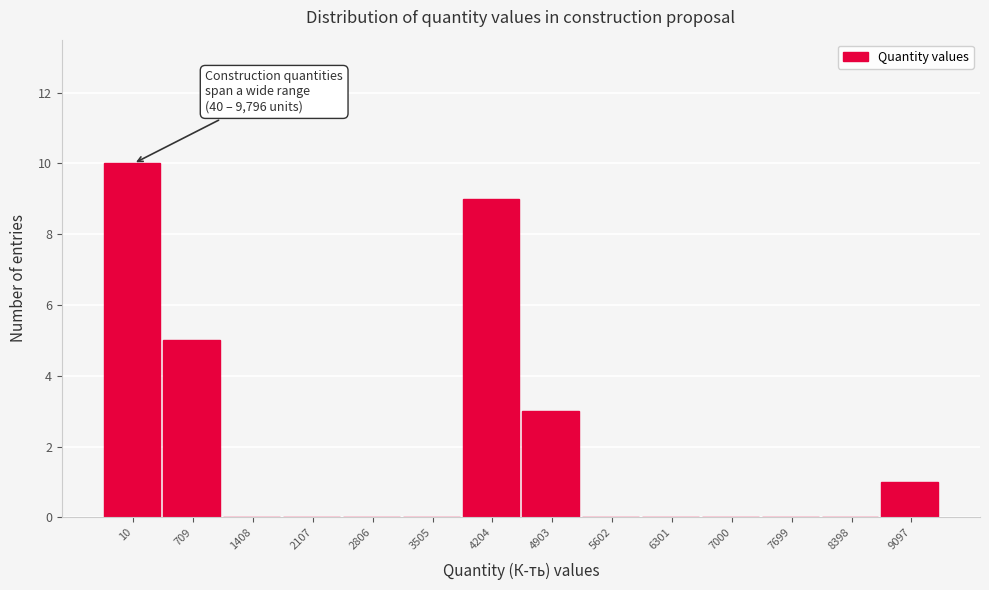

Reading right to left, list all the values displayed in this chart.

9097=1	8398=0	7699=0	7000=0	6301=0	5602=0	4903=3	4204=9	3505=0	2806=0	2107=0	1408=0	709=5	10=10